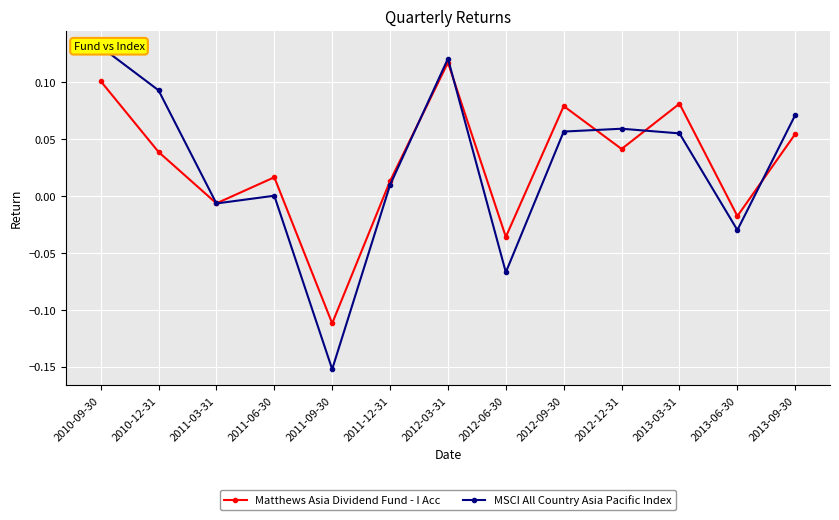

Which series has the widest spread of values?

MSCI All Country Asia Pacific Index